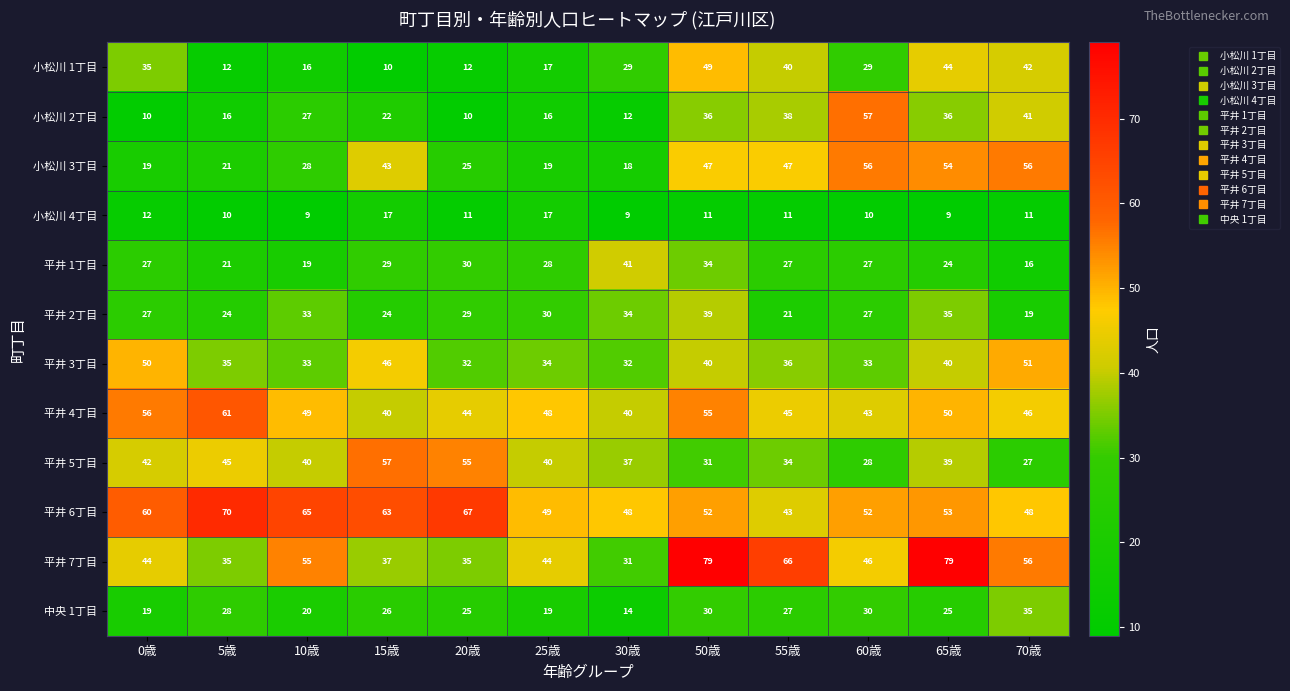

What is the smallest value displayed?

9